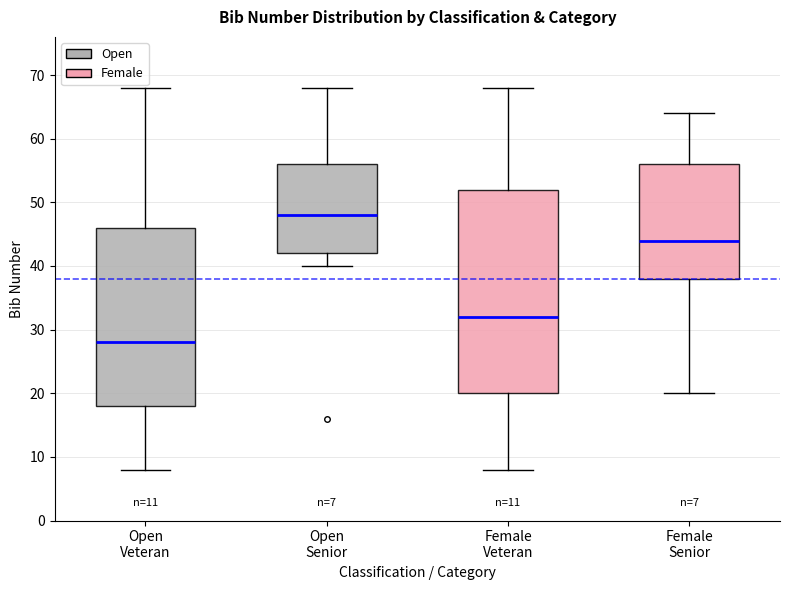

Comparing the boxes themselves (not the whiskers), which one is the tallest?

Female Veteran